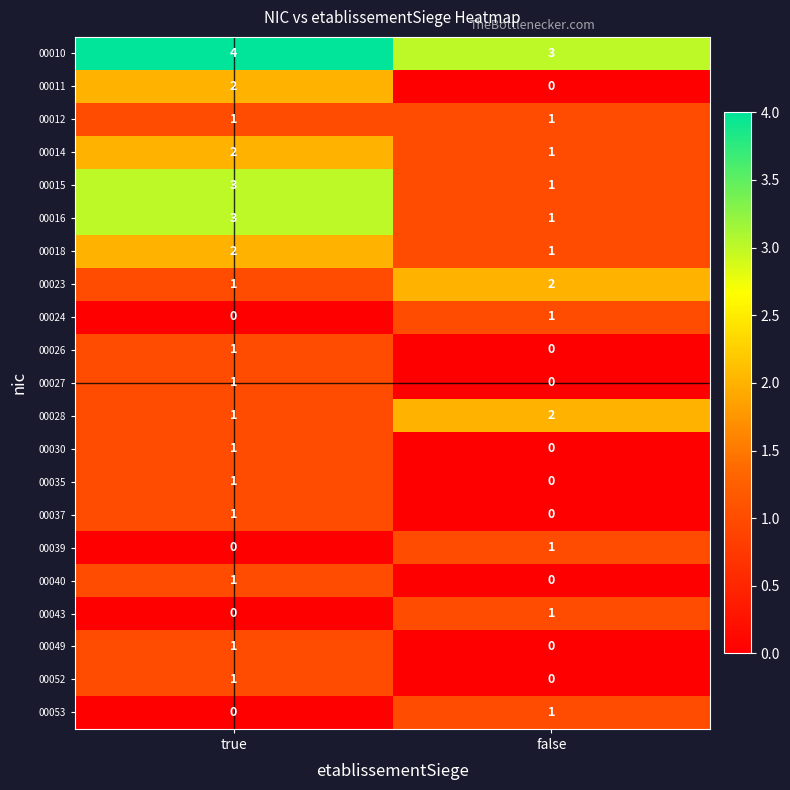

Where is 00027 nearest to the value 0?

false